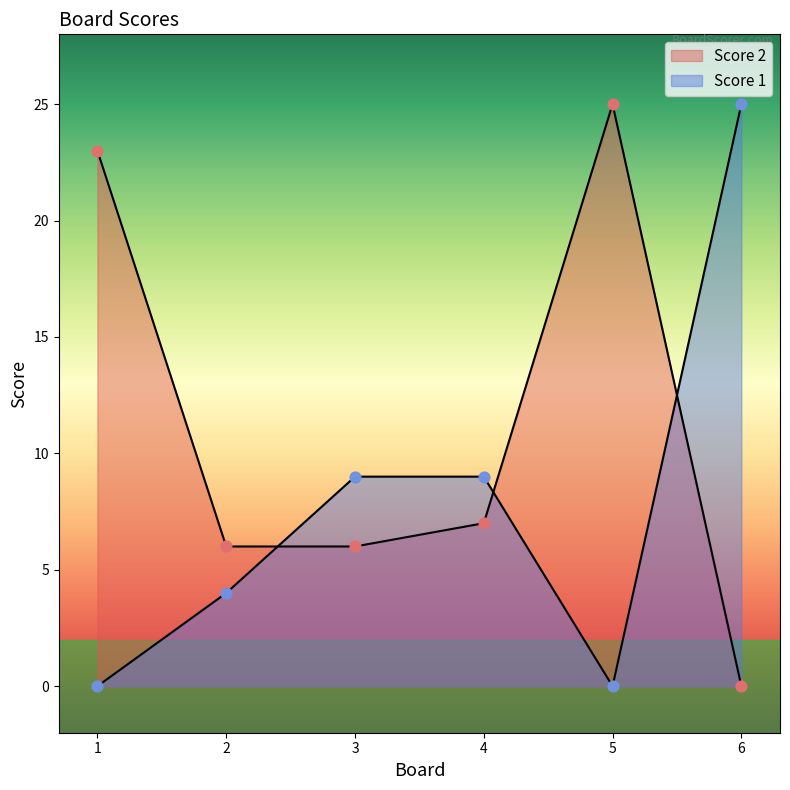

At how many categories does at least one series exceed 2?

6